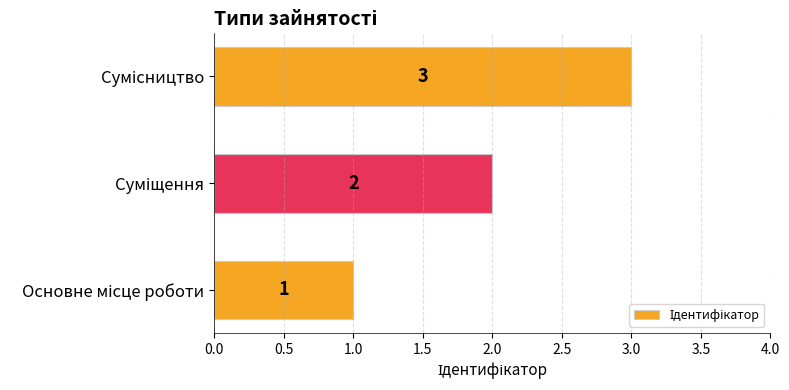

What is the greatest value displayed?

3